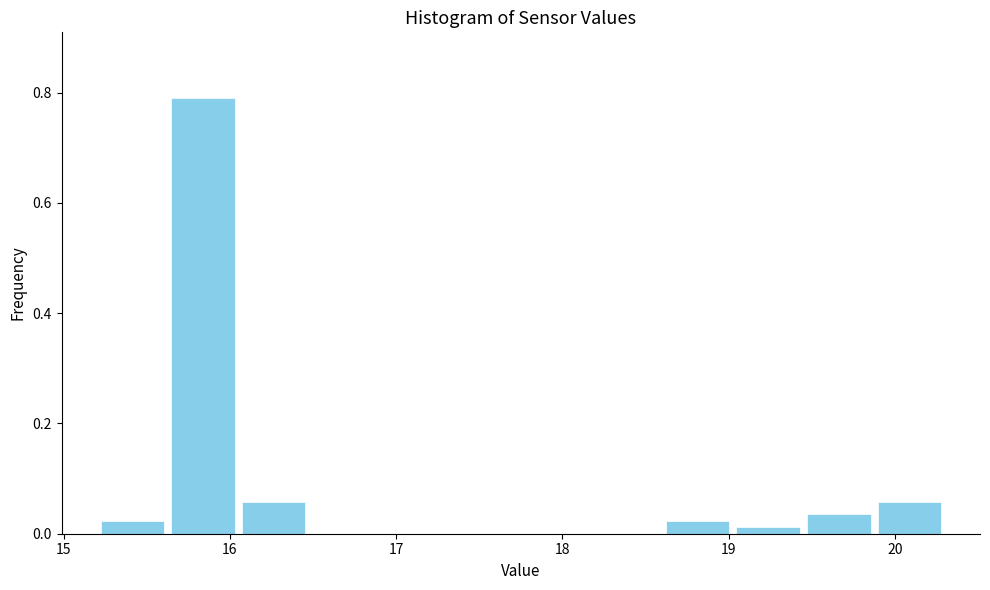

What is the height of the bar covering 15.6 to 16.1 on the x-axis? Neither the bar edges nor the heights are printed on the chart, so give them approximately, as read against the axes.

0.80